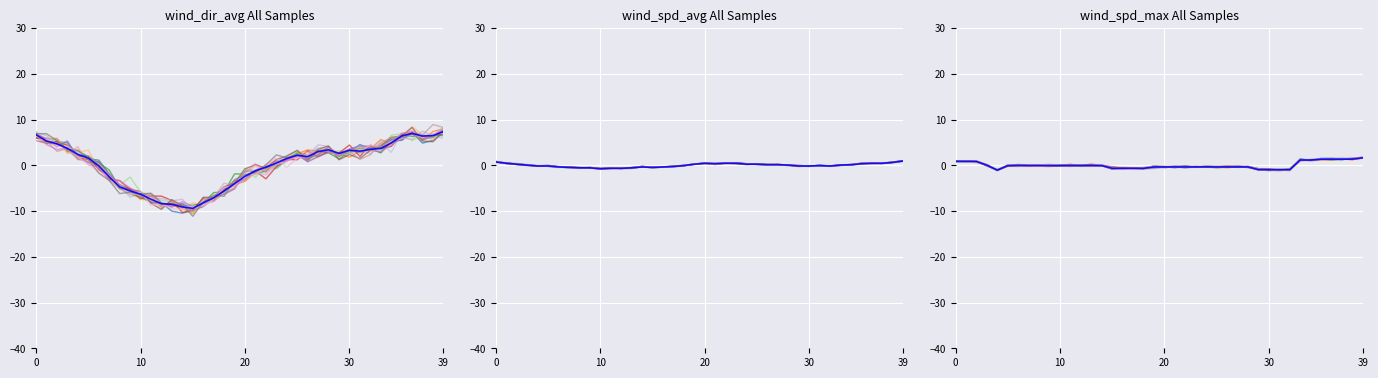

What is the sum of the wind_dir_avg values at 00:32 and 00:13?

-5.0